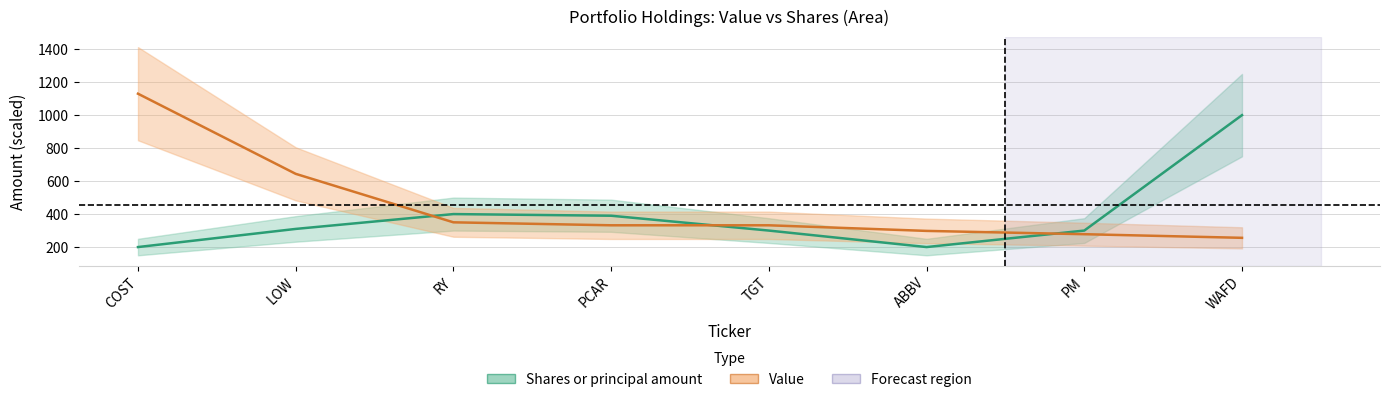

Is it true that Value equals 332 at TGT?

True